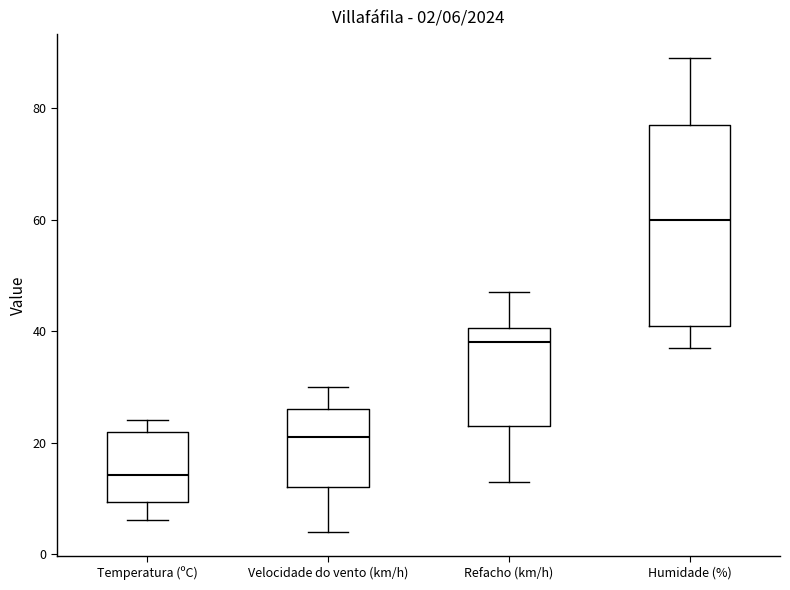

Comparing the boxes themselves (not the whiskers), which one is the tallest?

Humidade (%)